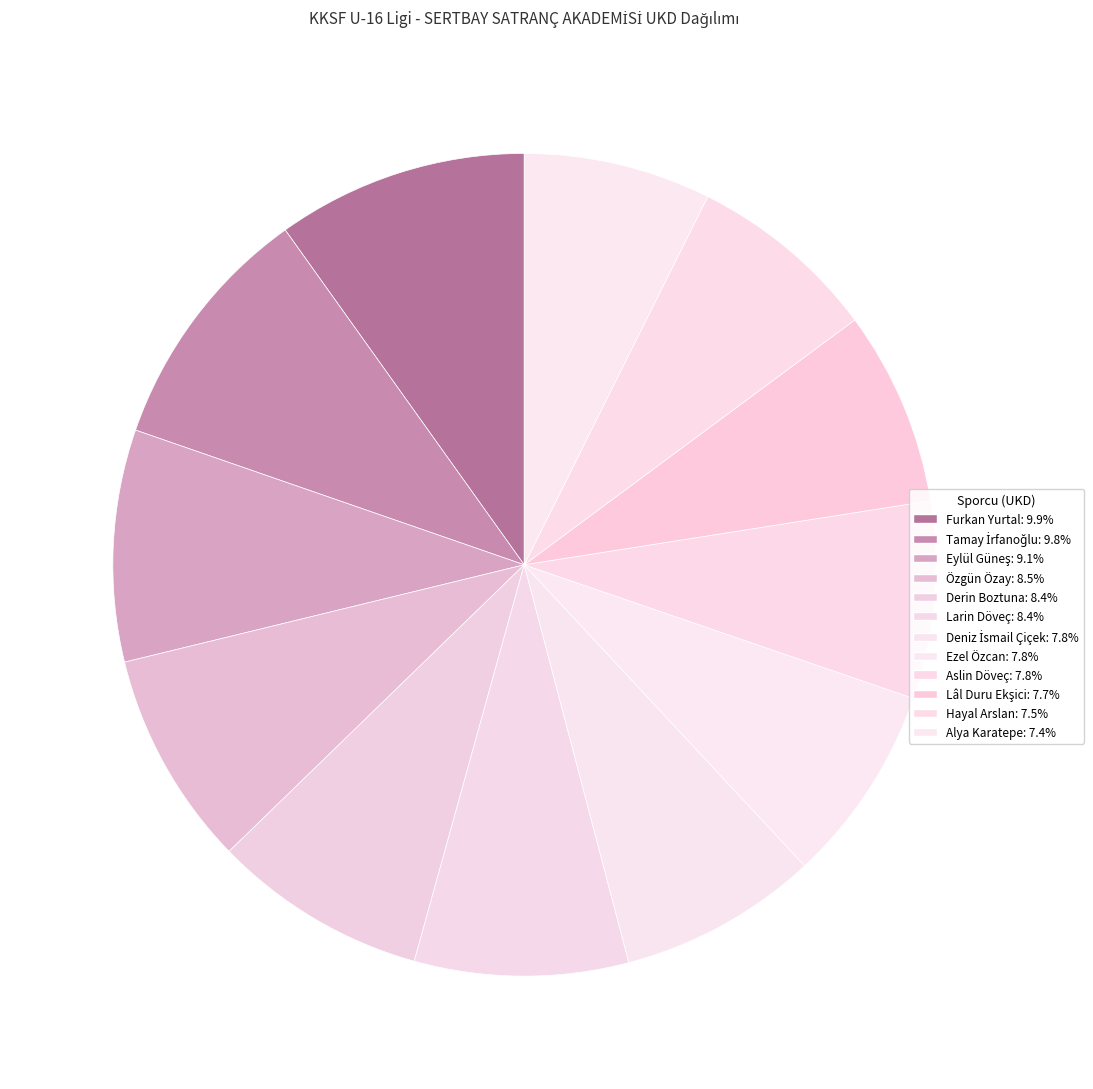

To the nearest percent, what is the average slice percentage?

8%